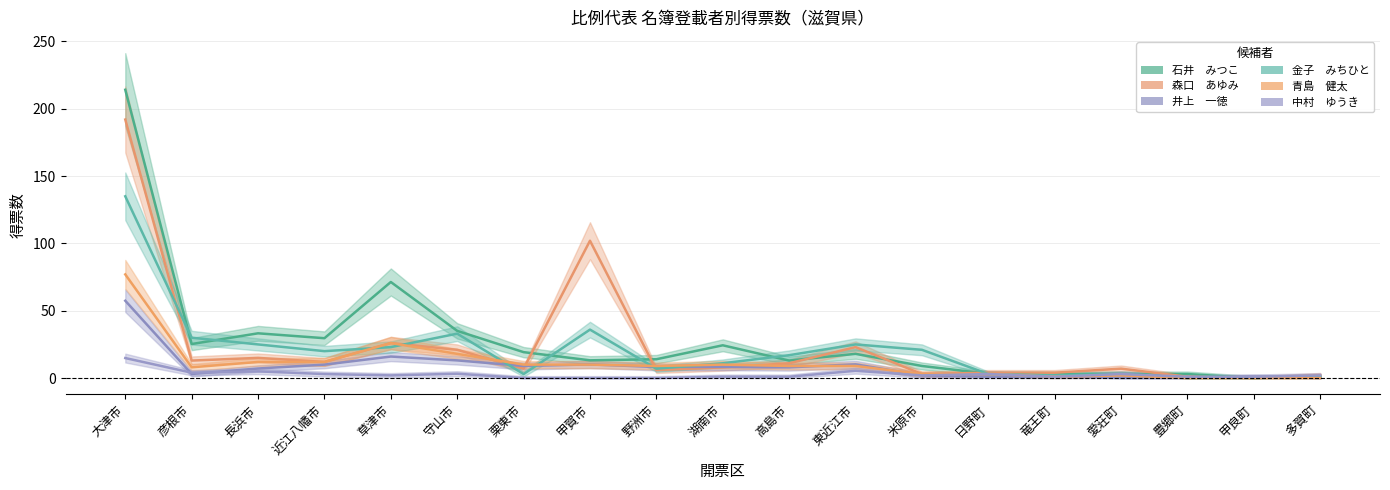

Is it true that 井上　一徳 equals 3.2 at 栗東市?

False